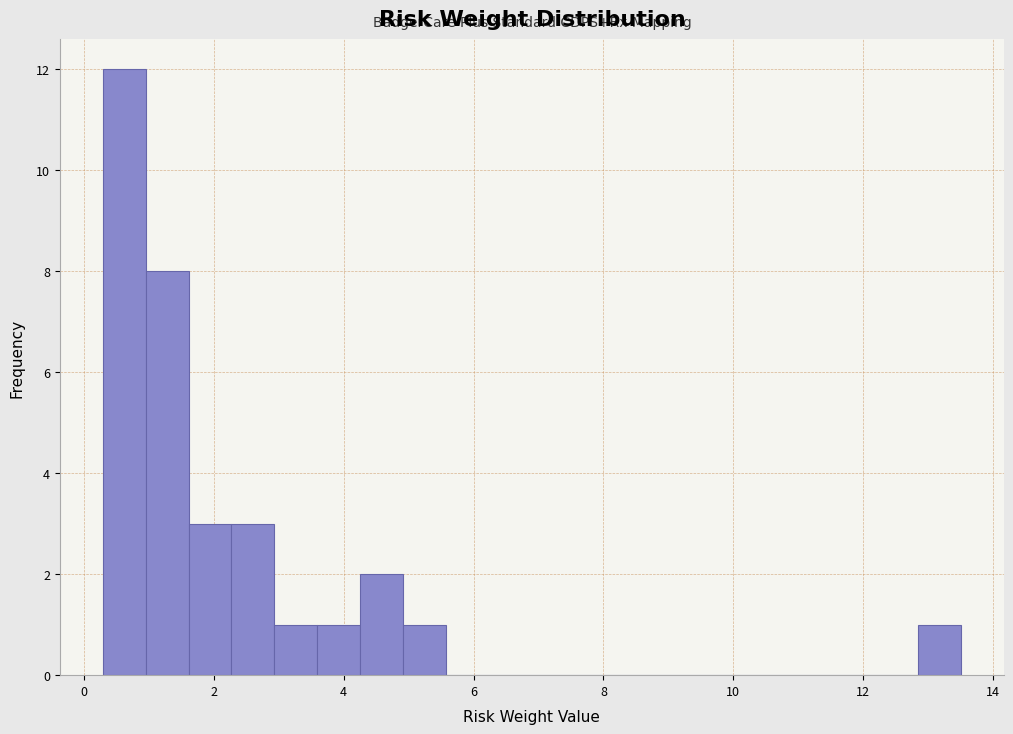

Read against the x-axis, roughly where is the centre of the tallest bar?

0.6